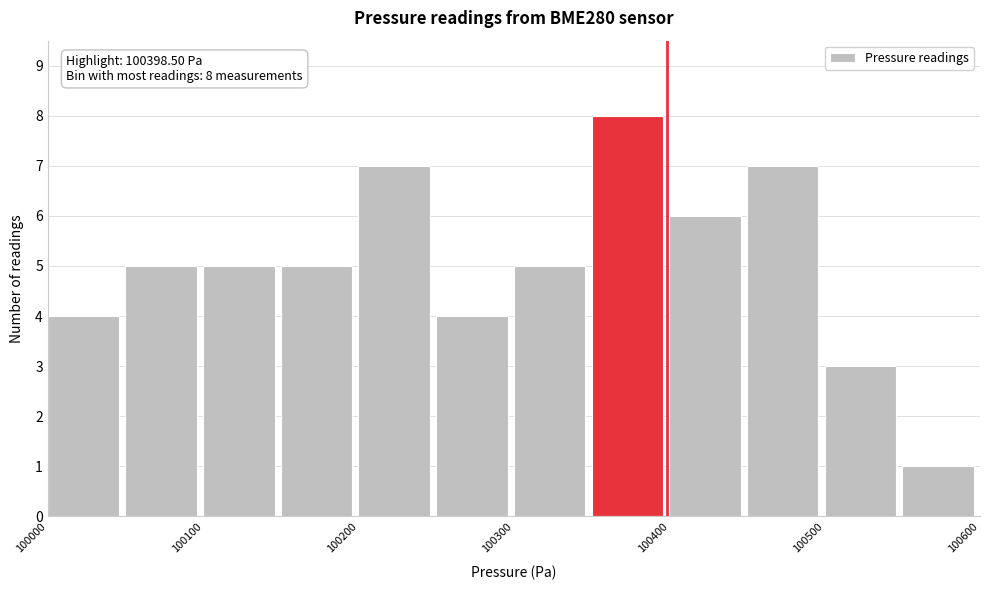

Over which range of the x-axis is the bar tallest?

100350 to 100400